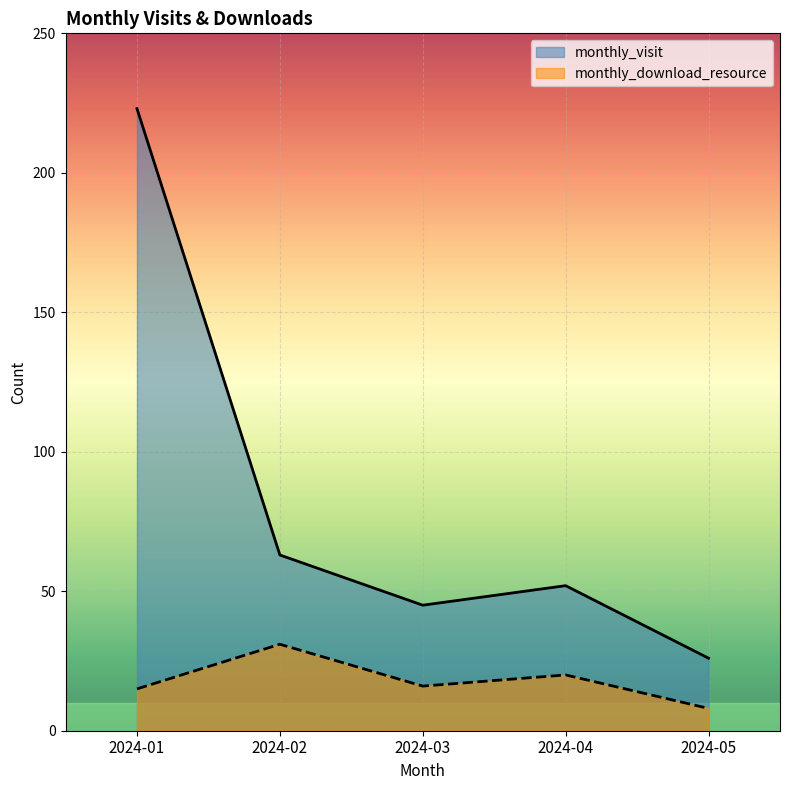

The value of monthly_visit at 2024-03 is 80. True or false?

False